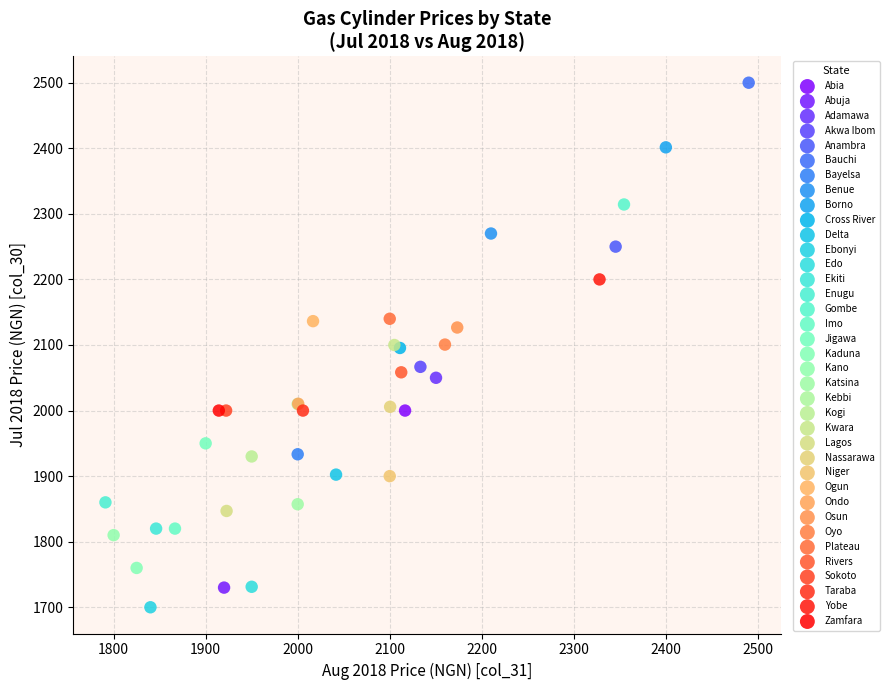

Which series reaches the minimum Y coordinate?

Ebonyi